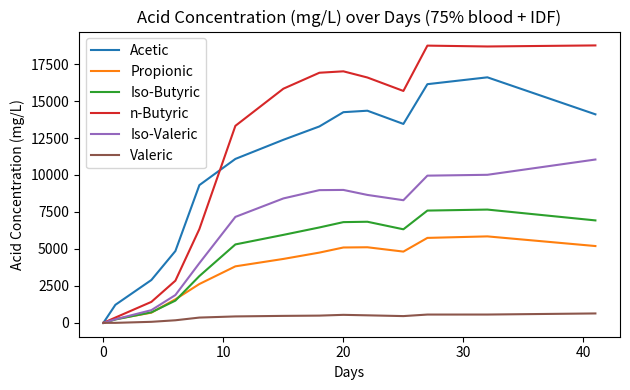

True or false: Valeric has more than 0 interior local peaks.

True